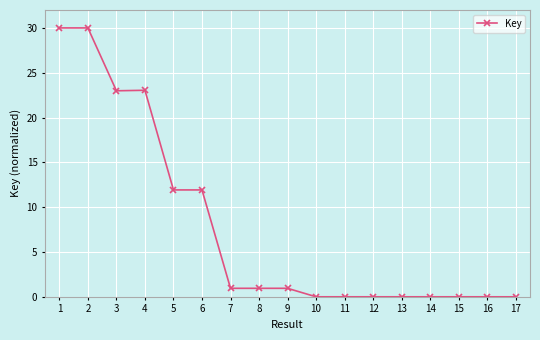

True or false: there are more than 2 points higher than both neighbors.

True